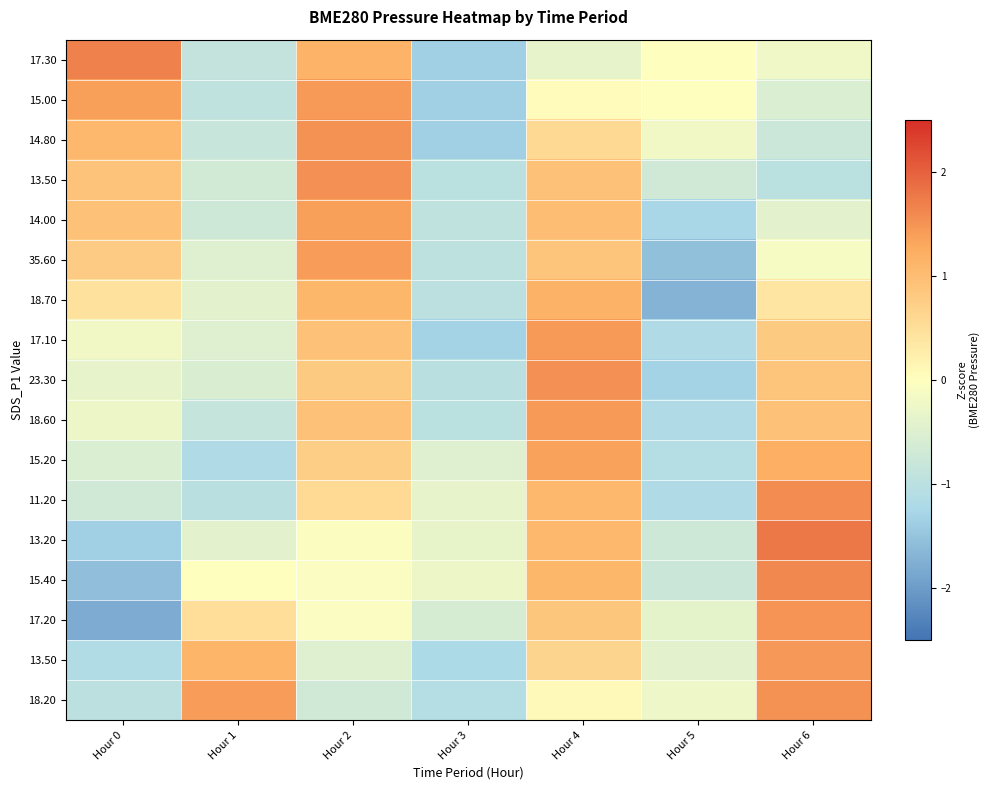

At which category is the sum across all series the highest?

Hour 4